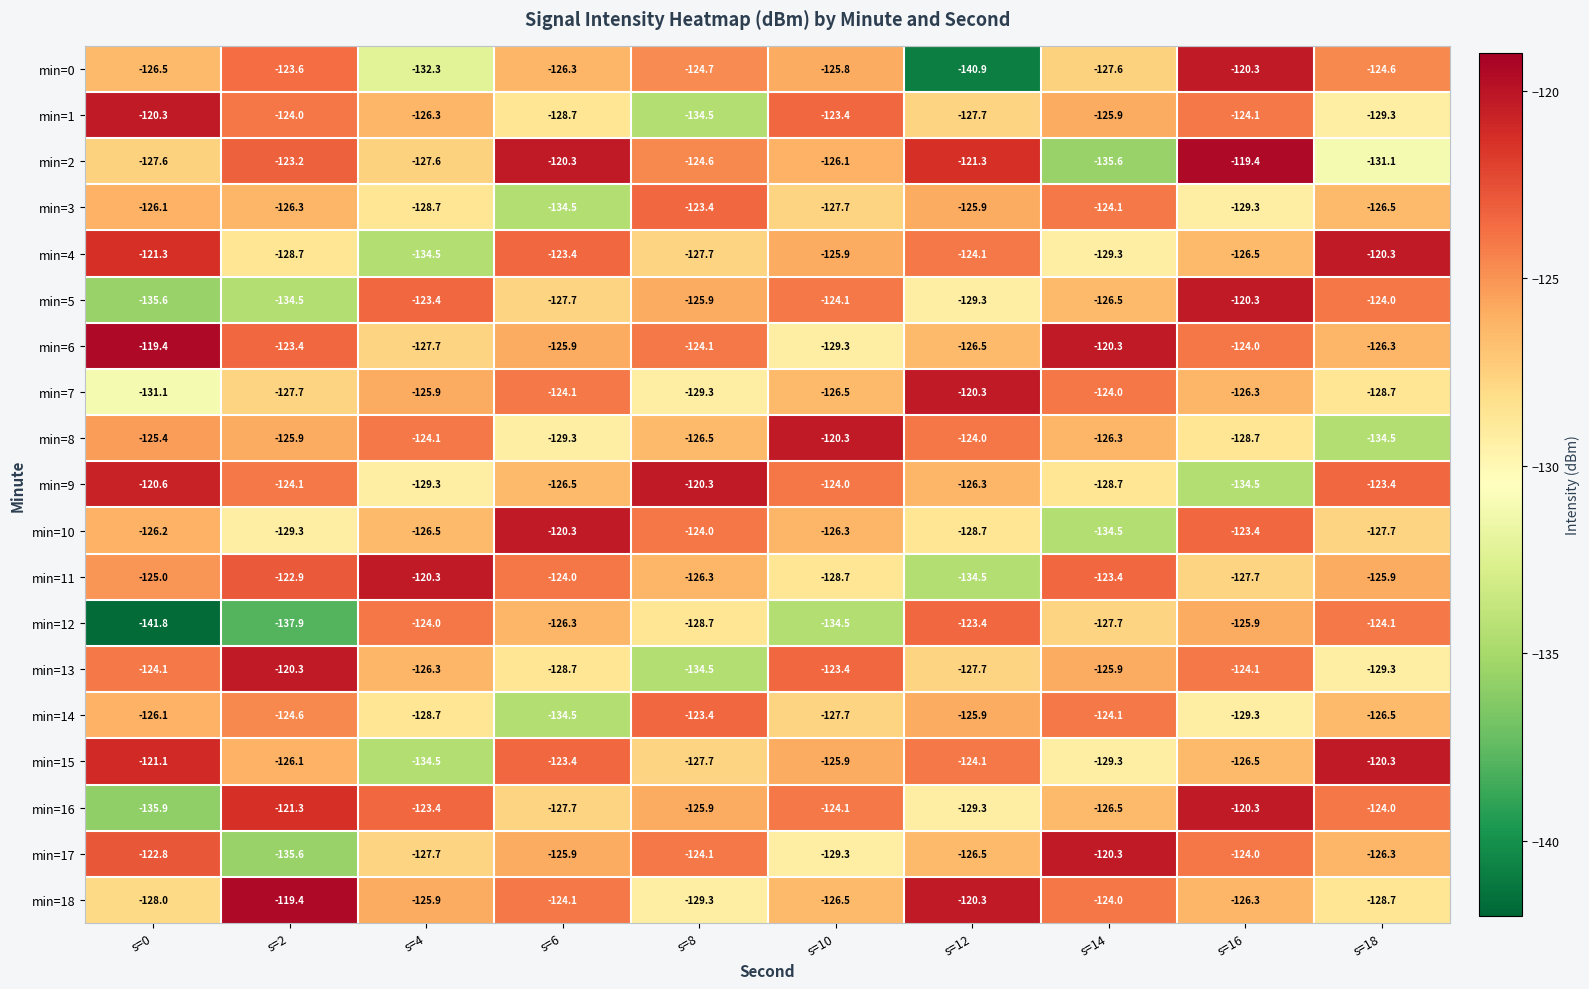

What is the difference between the maximum and minimum values in the min=9 series?

14.2